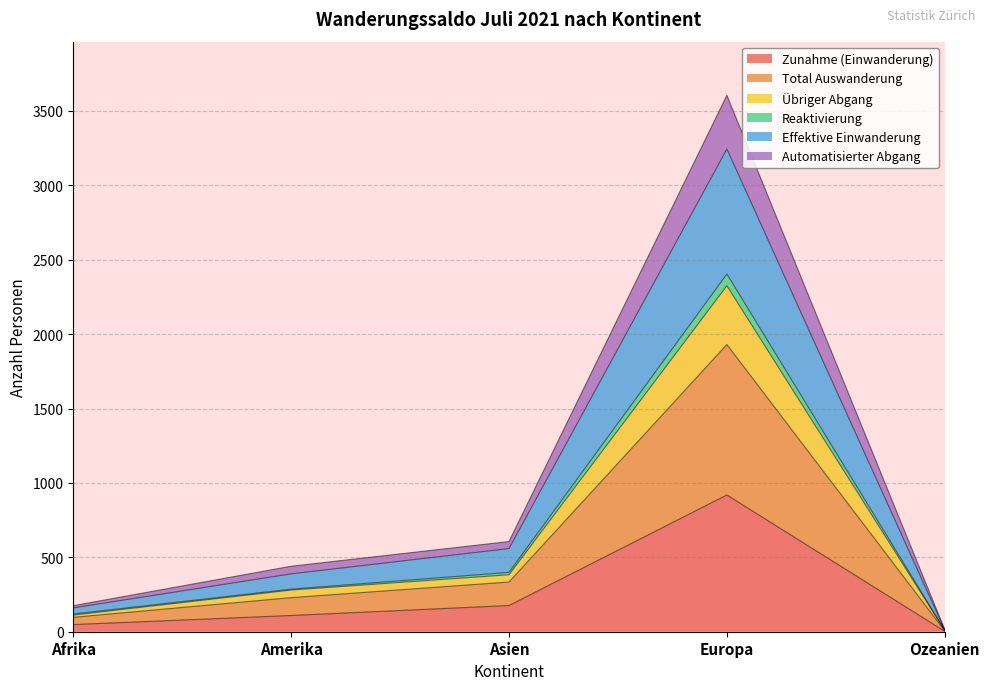

What is the sum of the Zunahme (Einwanderung) values at Ozeanien and Amerika?

112